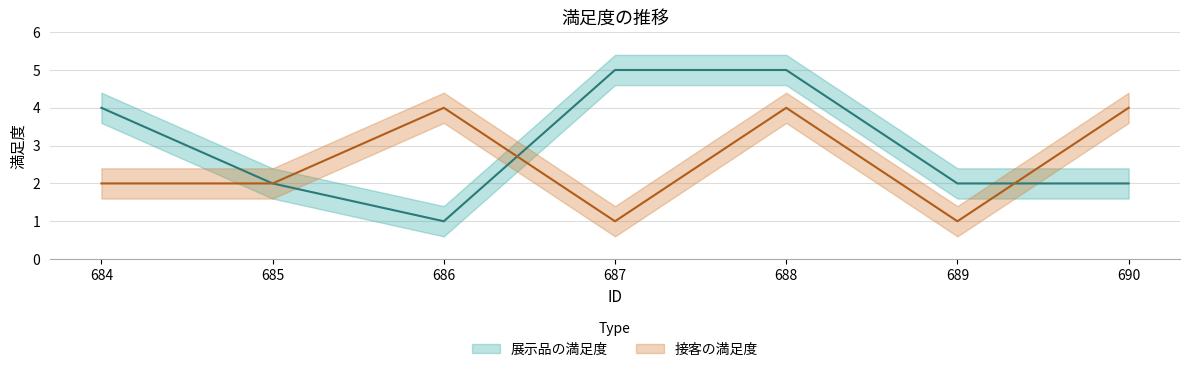

Which series has the largest total across all categories?

展示品の満足度